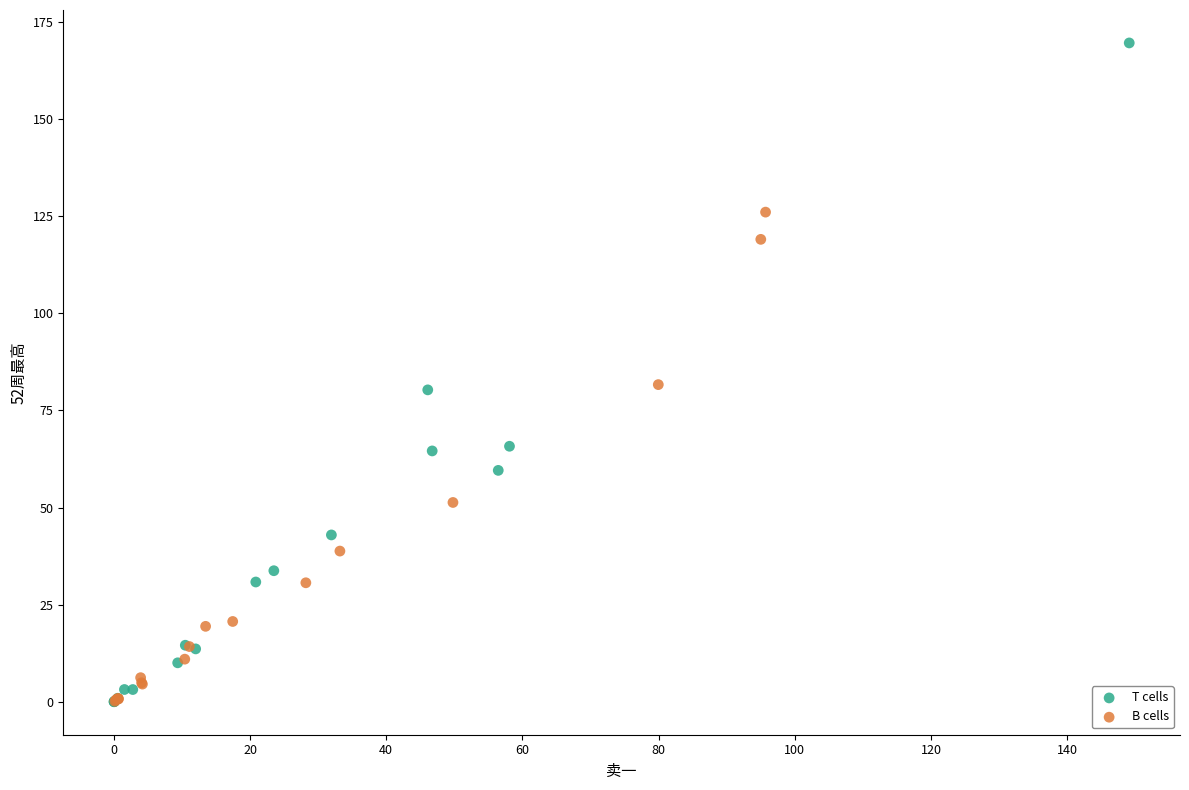

Which series contains the highest Y value?

T cells